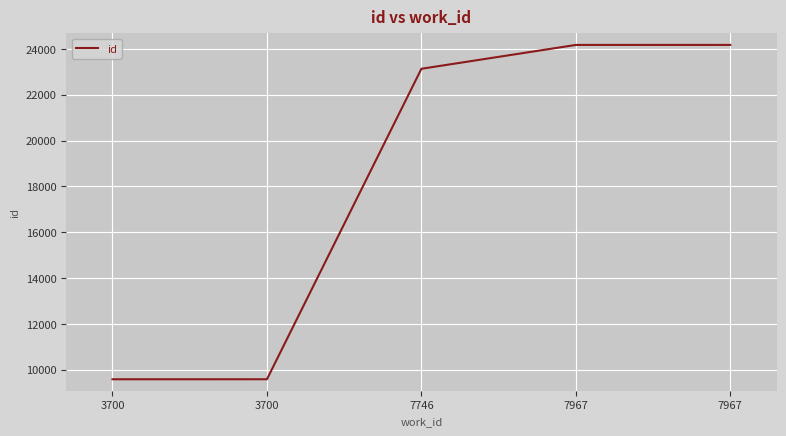

How many lines are shown in the chart?

1